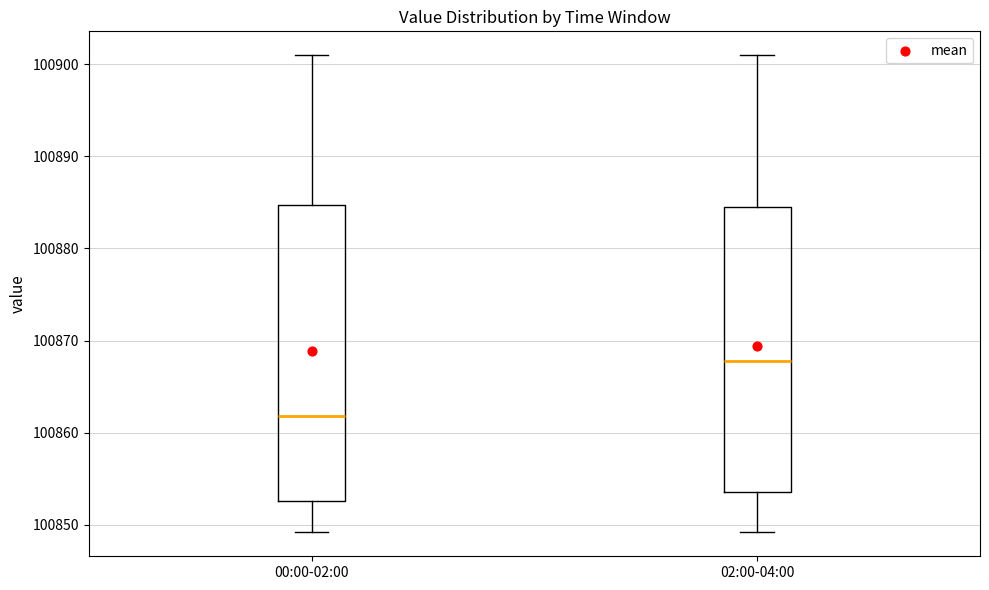

Where is the upper edge of the box for 02:00-04:00 on the y-axis? The values are not printed on the chart, so give them approximately, as read against the axis.

100885